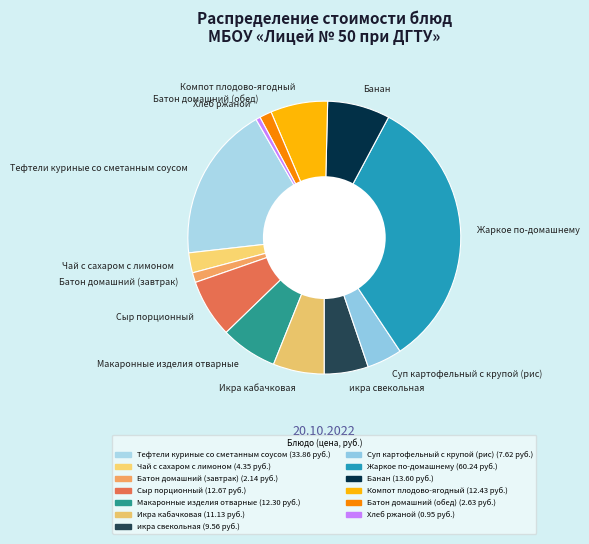

Which slice is the smallest?

Хлеб ржаной